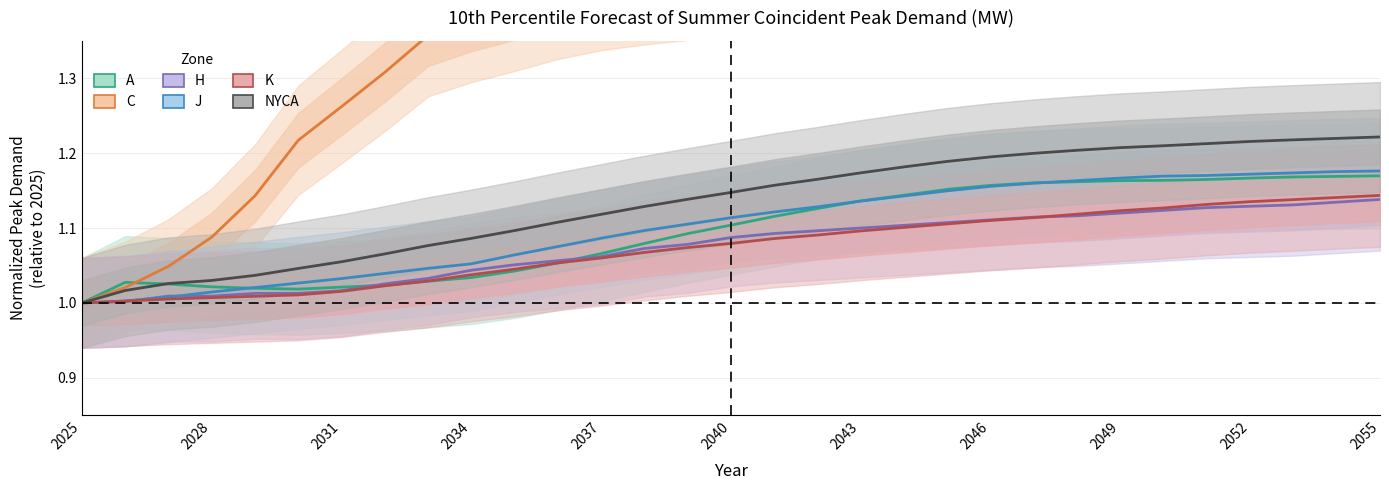

What is the lowest value of the H series?

1.0